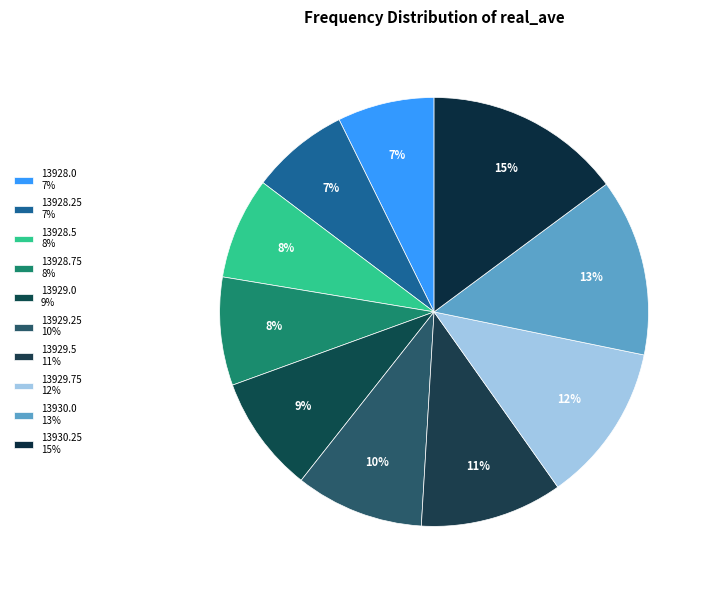

How many slices are in this pie chart?

10